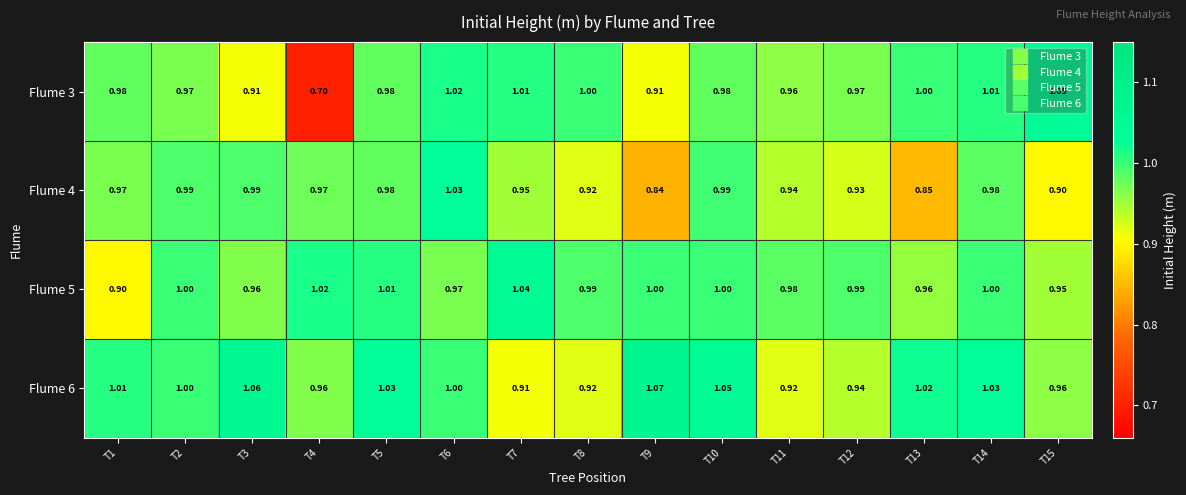

Is the value of Flume 6 at T9 greater than the value of Flume 4 at T2?

Yes